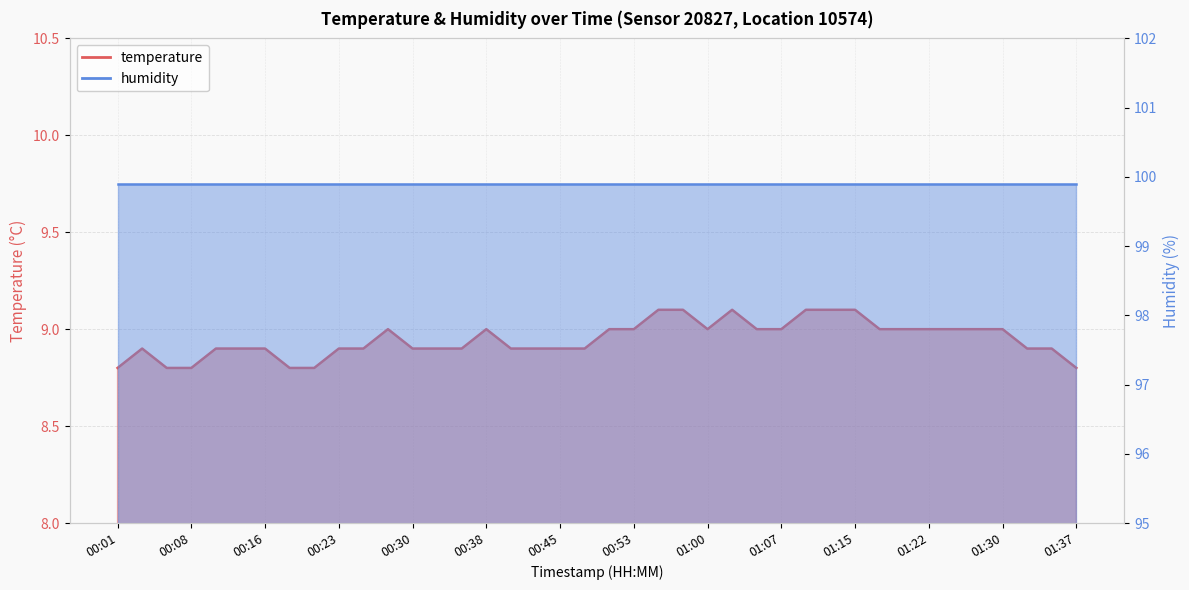

What is the value of the 5th point from the left?

8.9